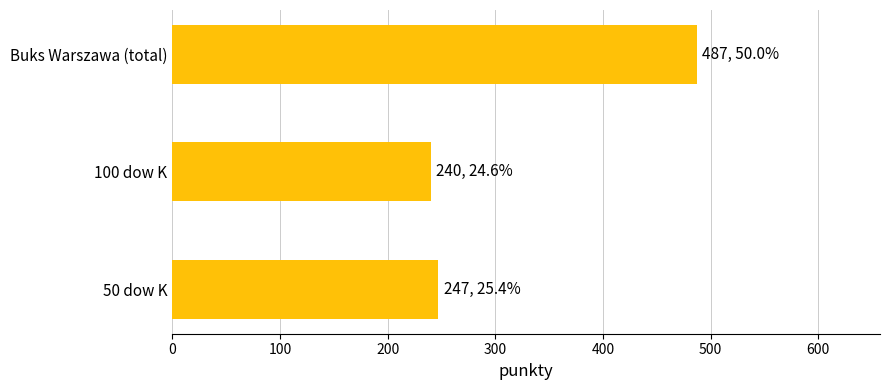

Reading bottom to top, transcribe all the data shown in this chart.

247	240	487